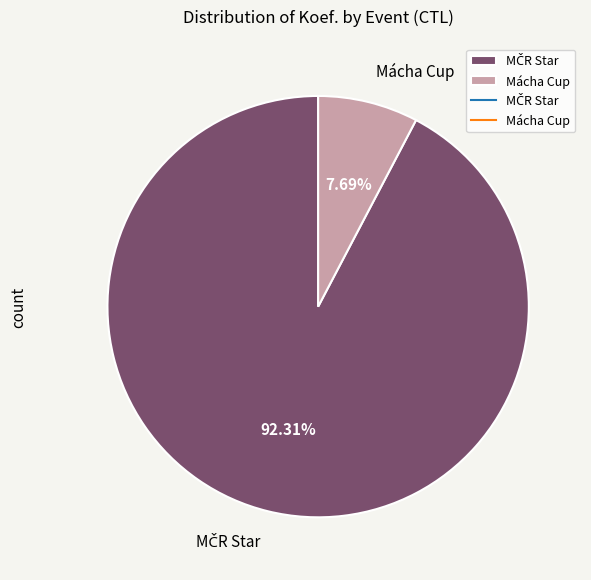

Which slice is the smallest?

Mácha Cup